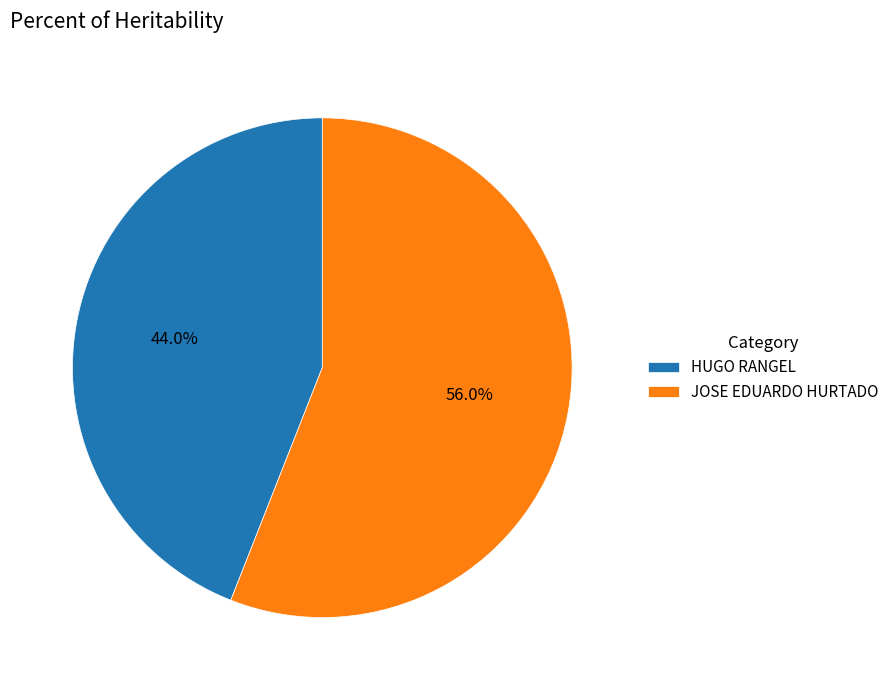

To the nearest percent, what is the difference between the HUGO RANGEL and JOSE EDUARDO HURTADO slice percentages?

12%